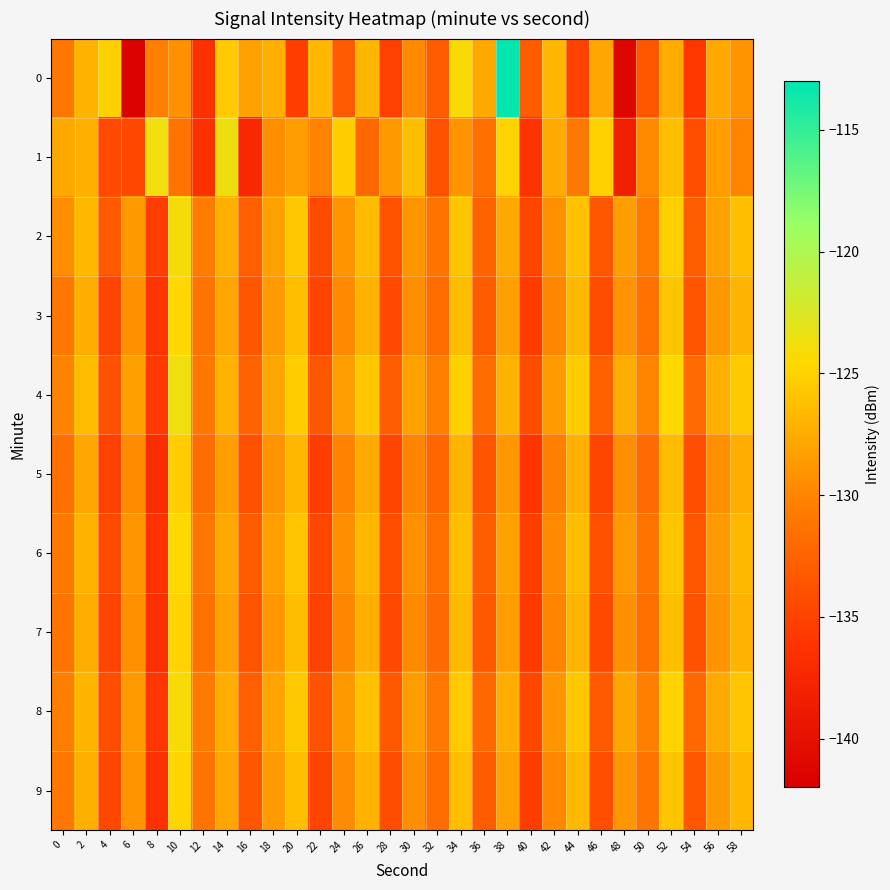

Count the number of data series in this chart.

10